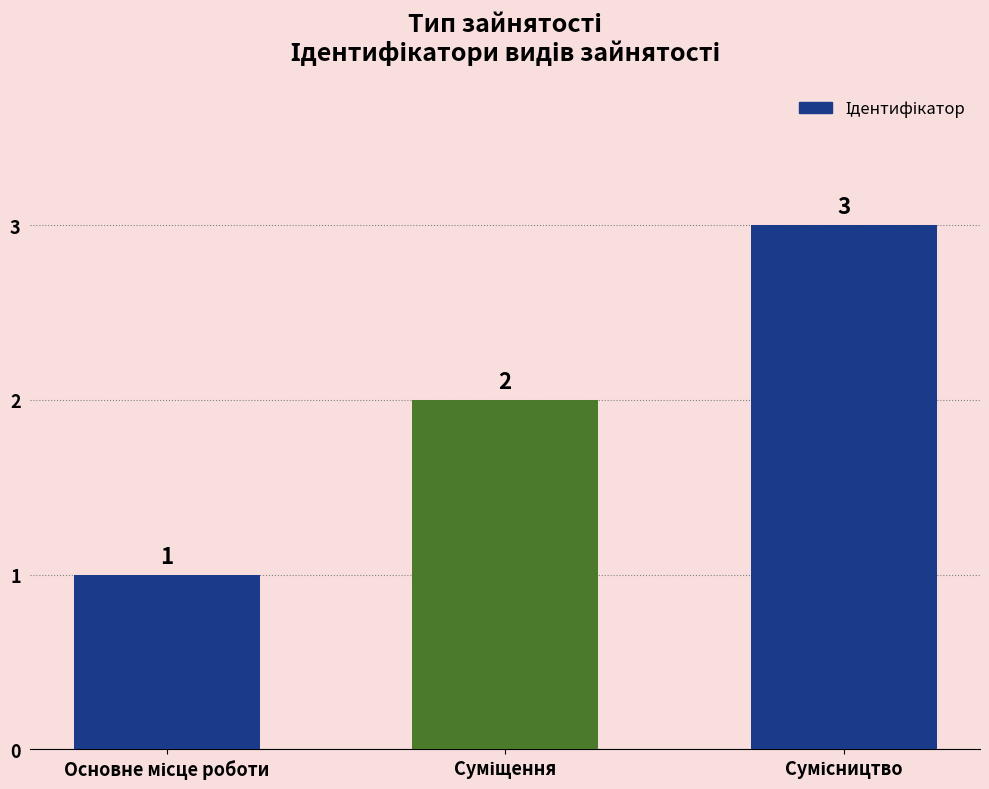

What is the maximum value shown in the chart?

3